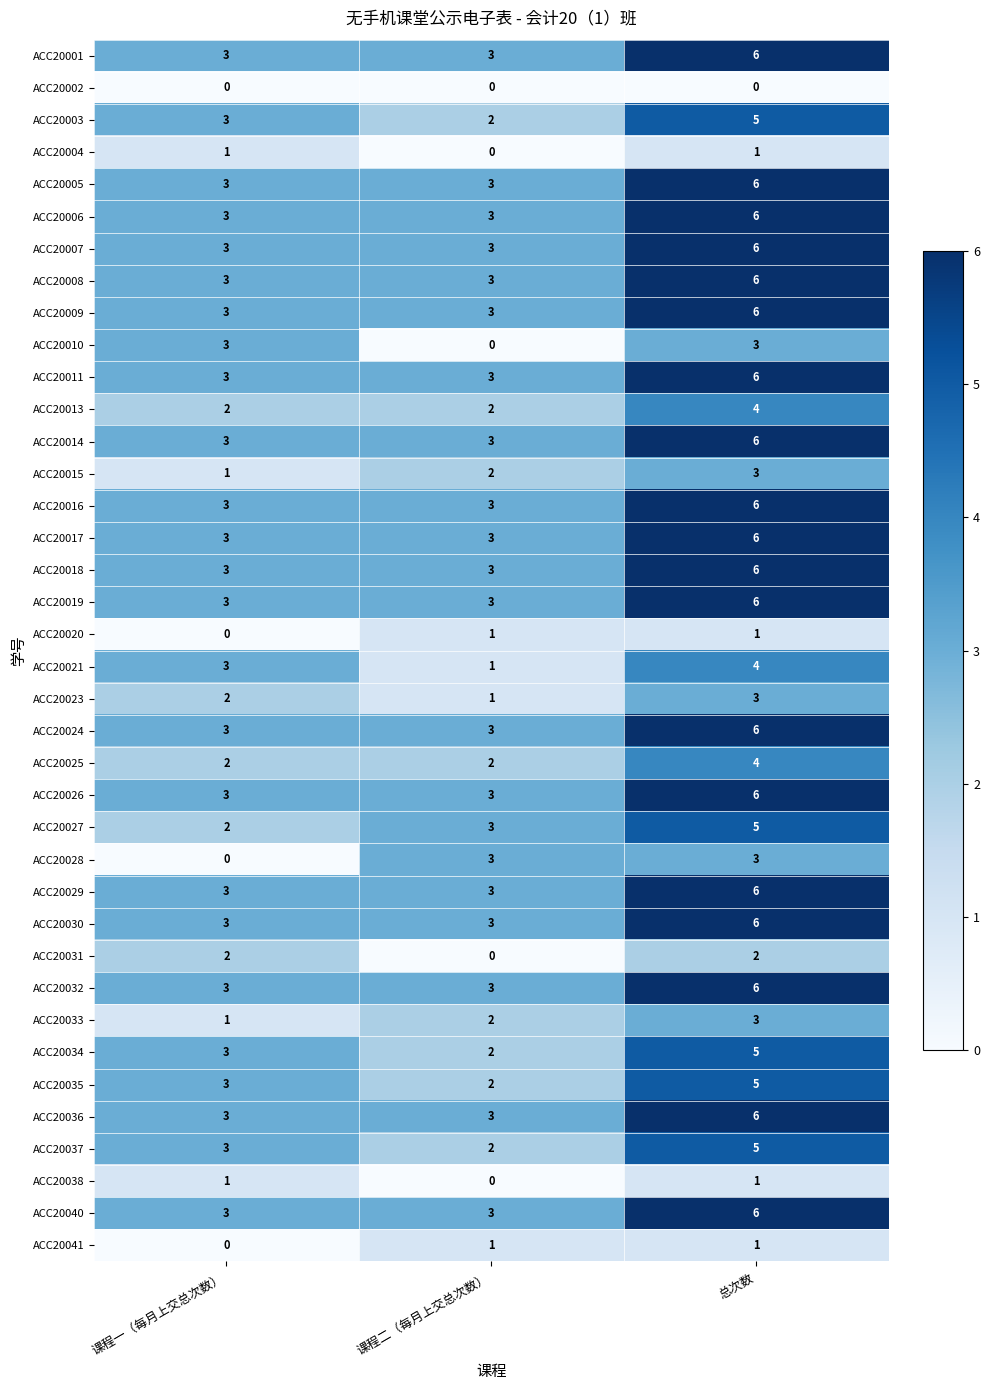

What is the difference between the highest and lowest values at 总次数?

6